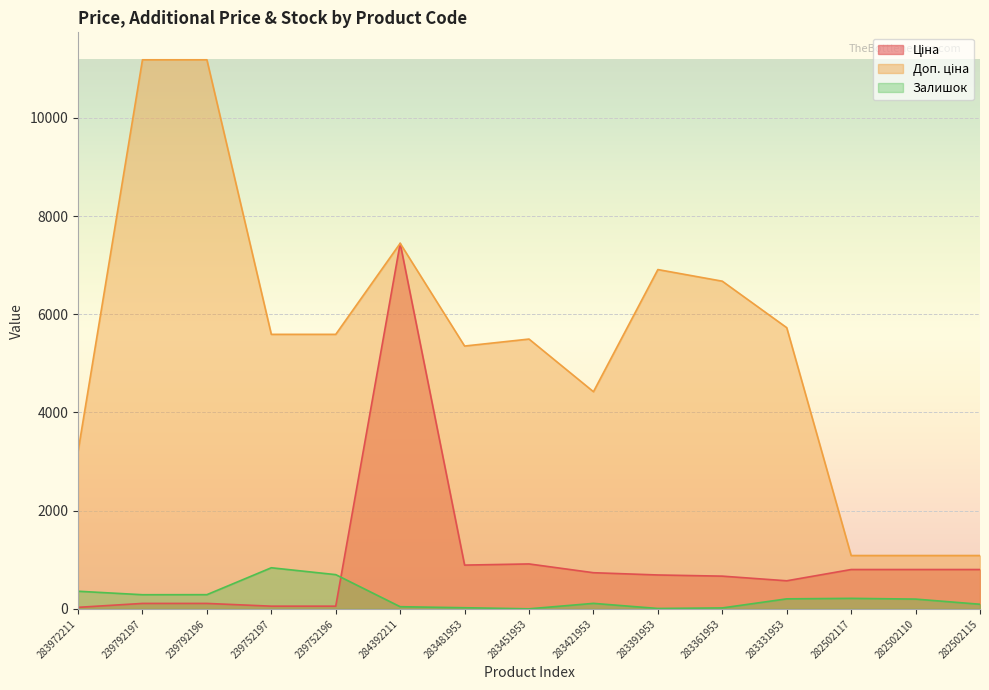

List the labels in order of Доп. ціна value, smallest first.

282502117, 282502110, 282502115, 283972211, 283421953, 283481953, 283451953, 239752197, 239752196, 283331953, 283361953, 283391953, 284392211, 239792197, 239792196